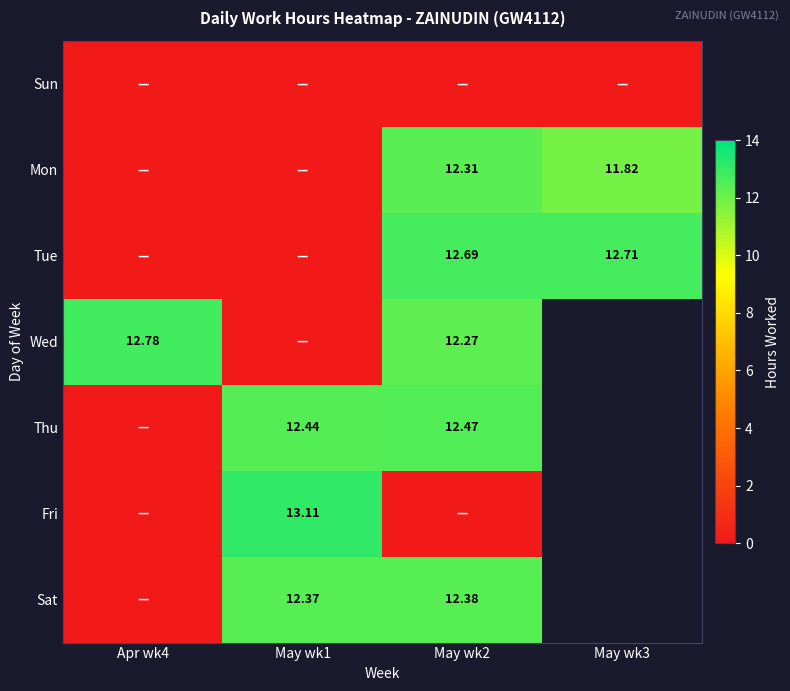

The value of Mon at May wk1 is 0.0. True or false?

True